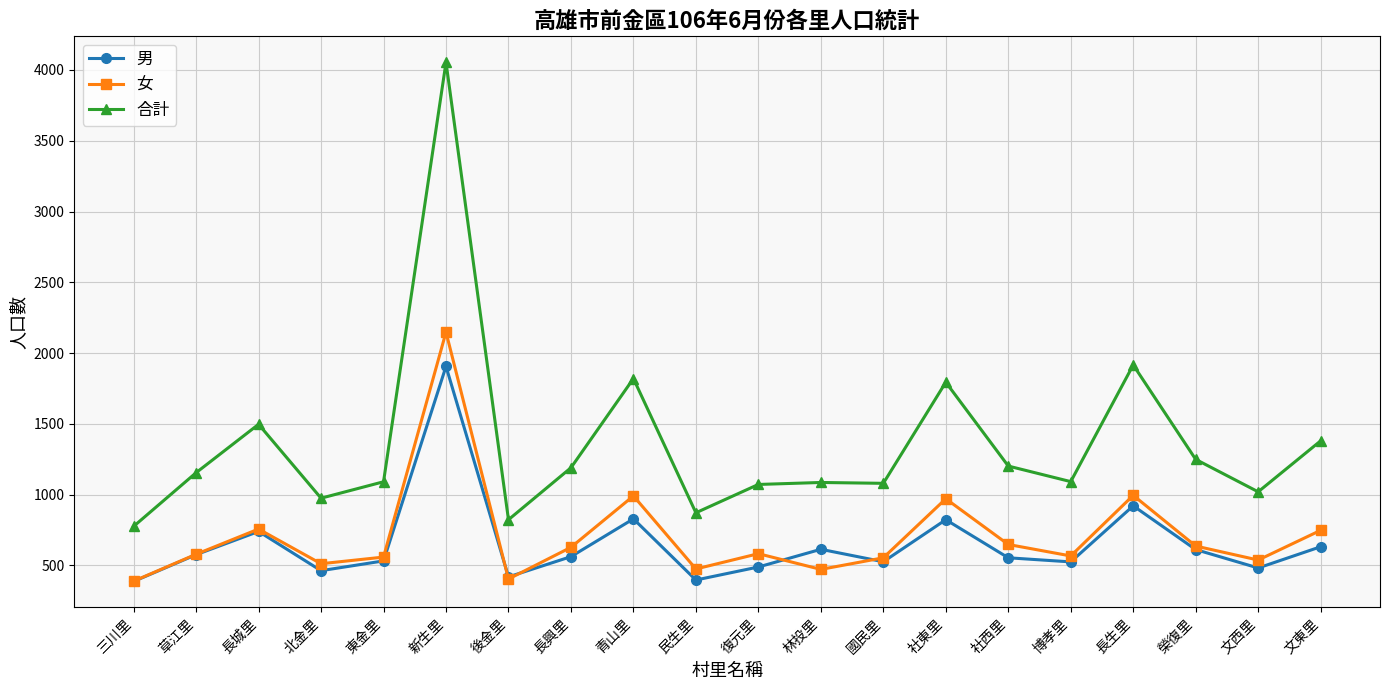

Is the value of 女 at 青山里 greater than the value of 合計 at 長興里?

No